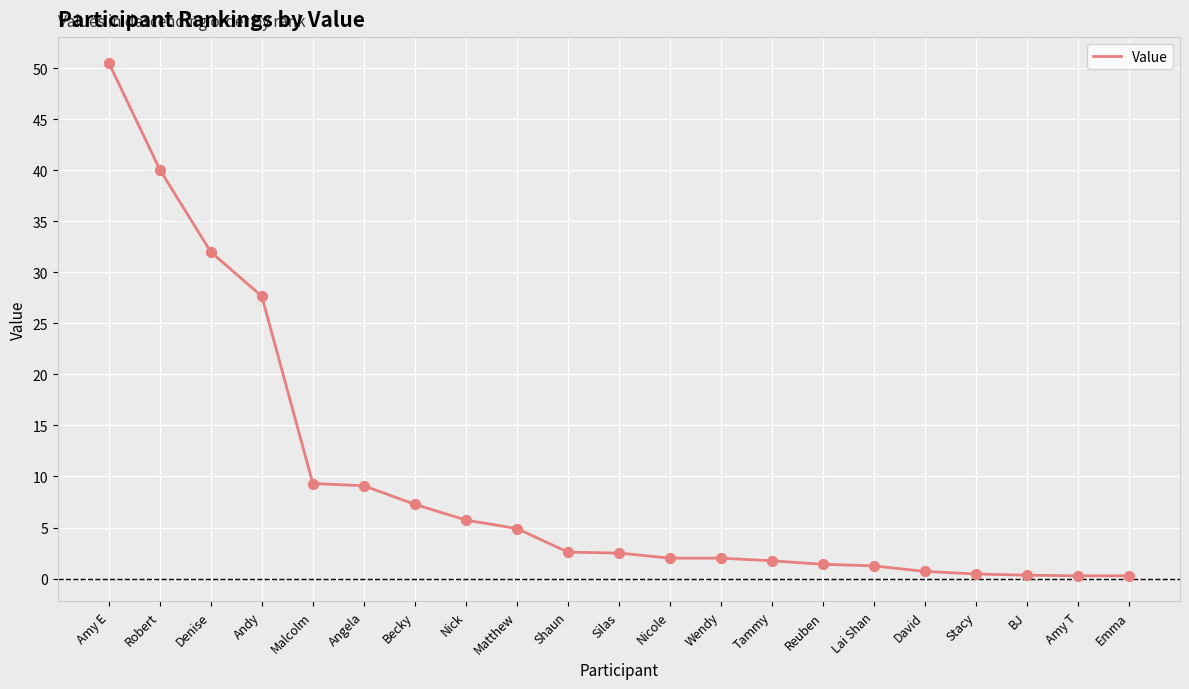

What is the ratio of the value at Malcolm to the value at Shaun?

3.6